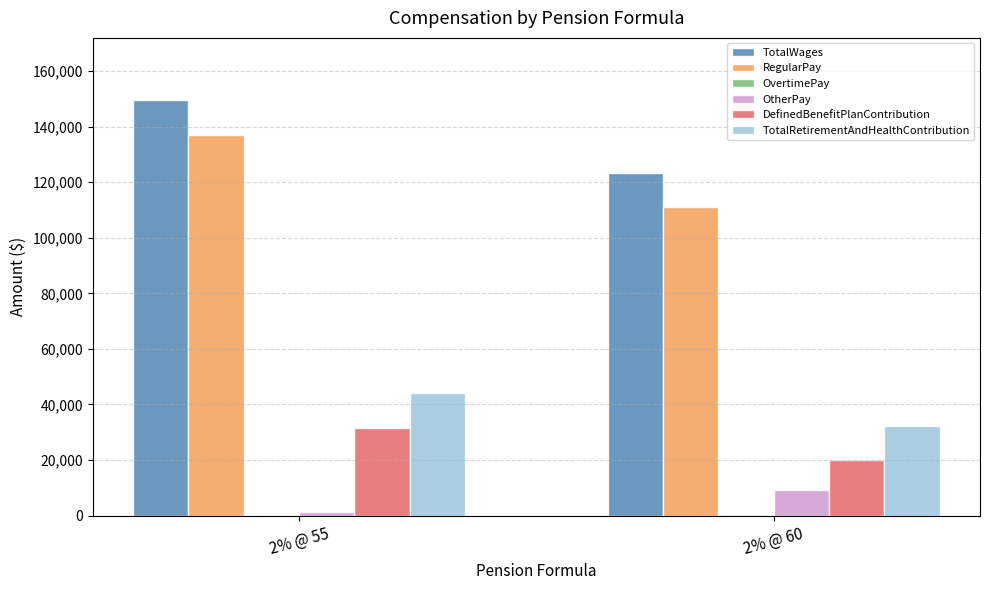

Between 2% @ 55 and 2% @ 60, which series saw the biggest shift?

TotalWages